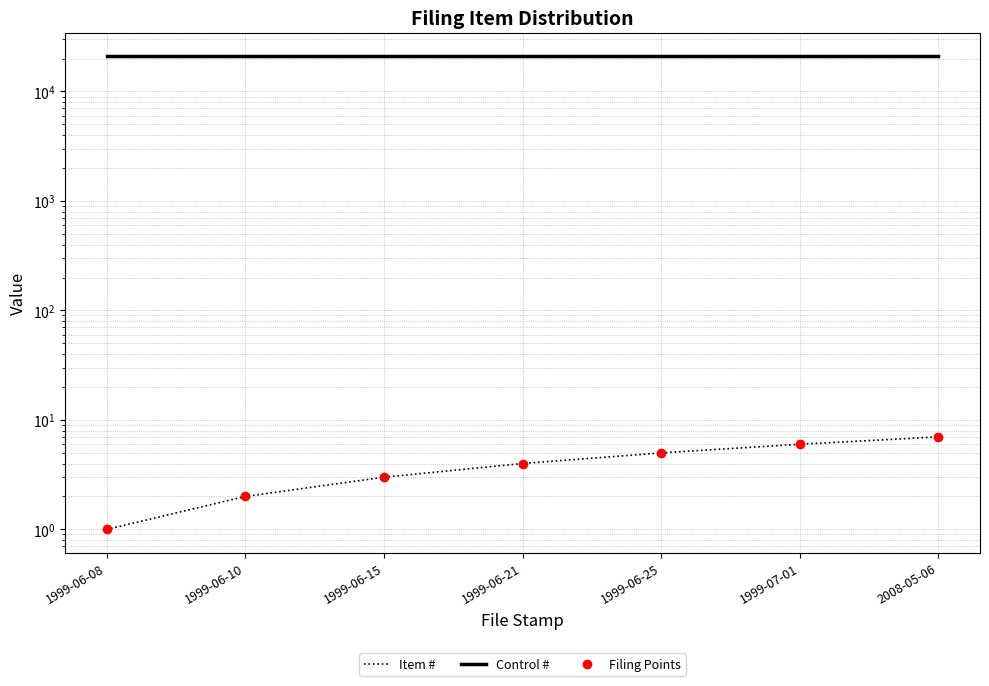

What position from the right is 1999-06-10?

6